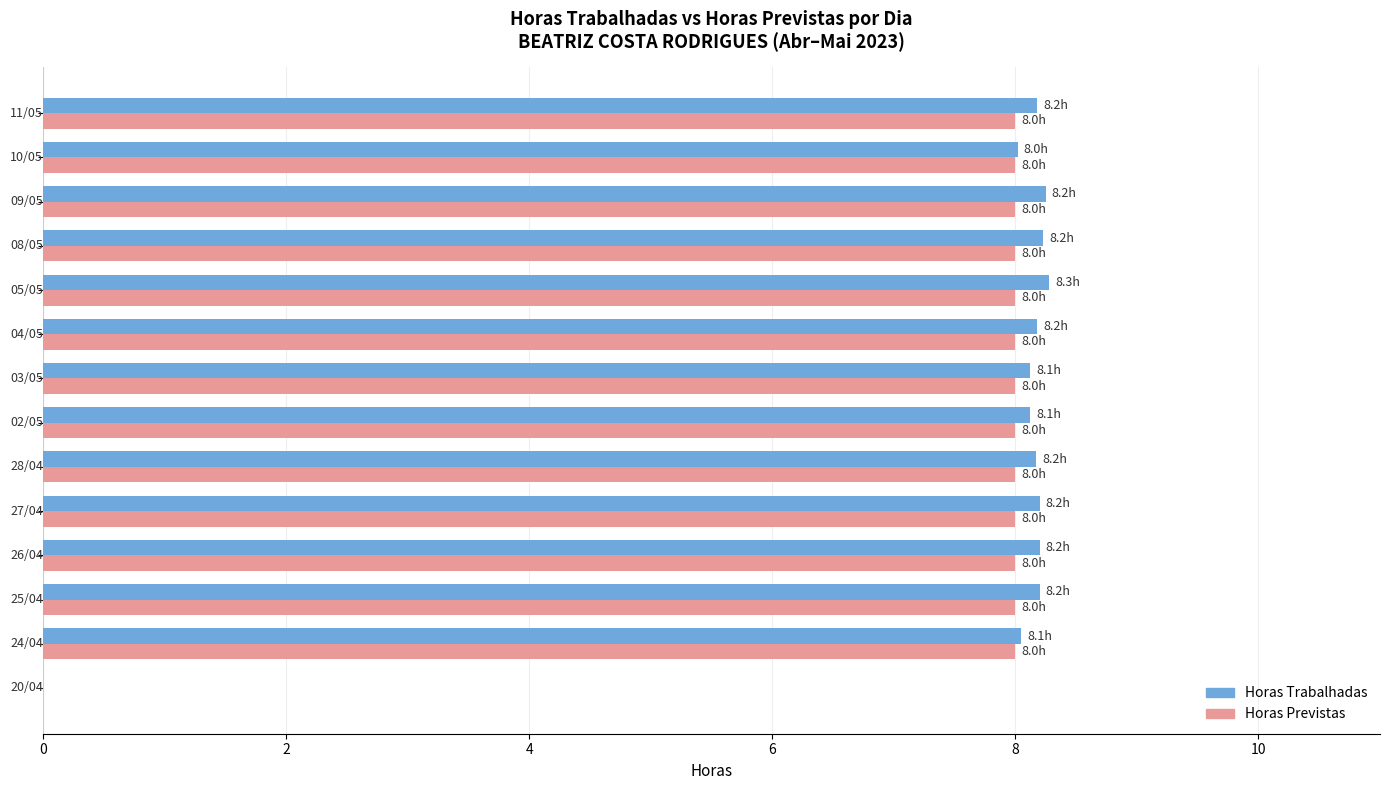

What is the sum of all Horas Trabalhadas values?

106.2